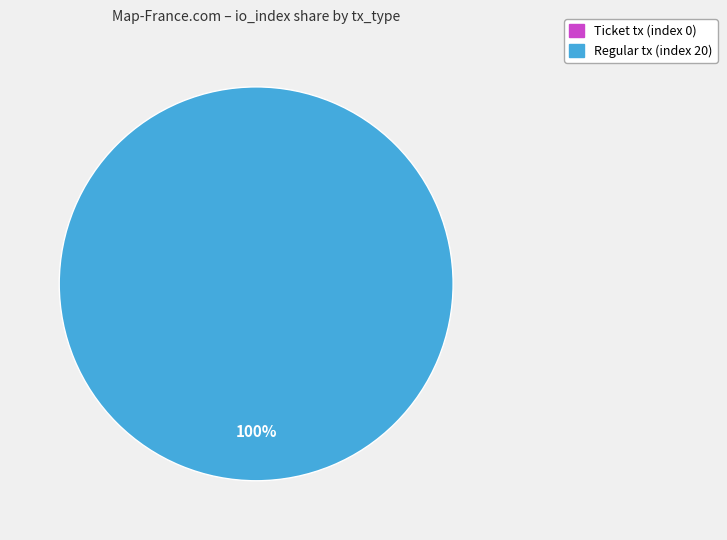

How many slices are in this pie chart?

2